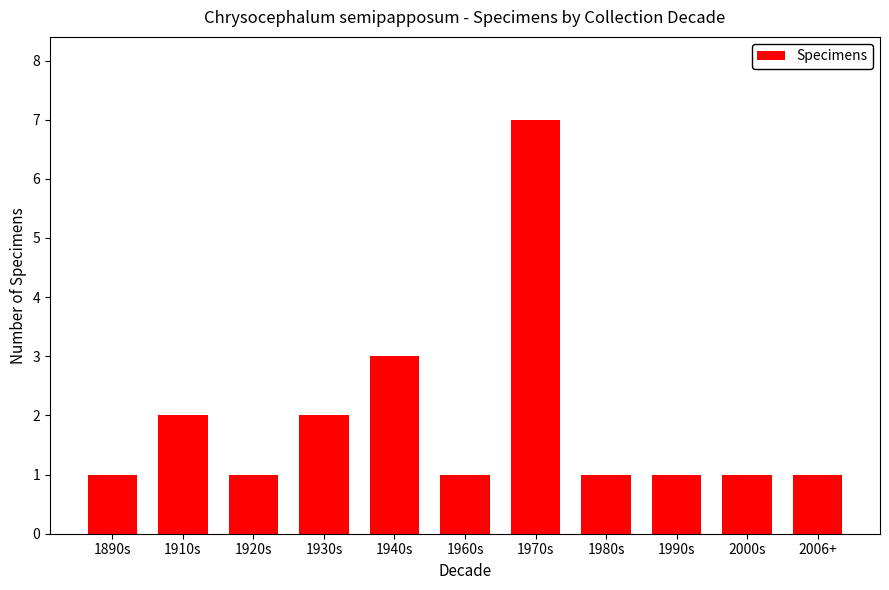

Between 1970s and 1940s, which is larger?

1970s